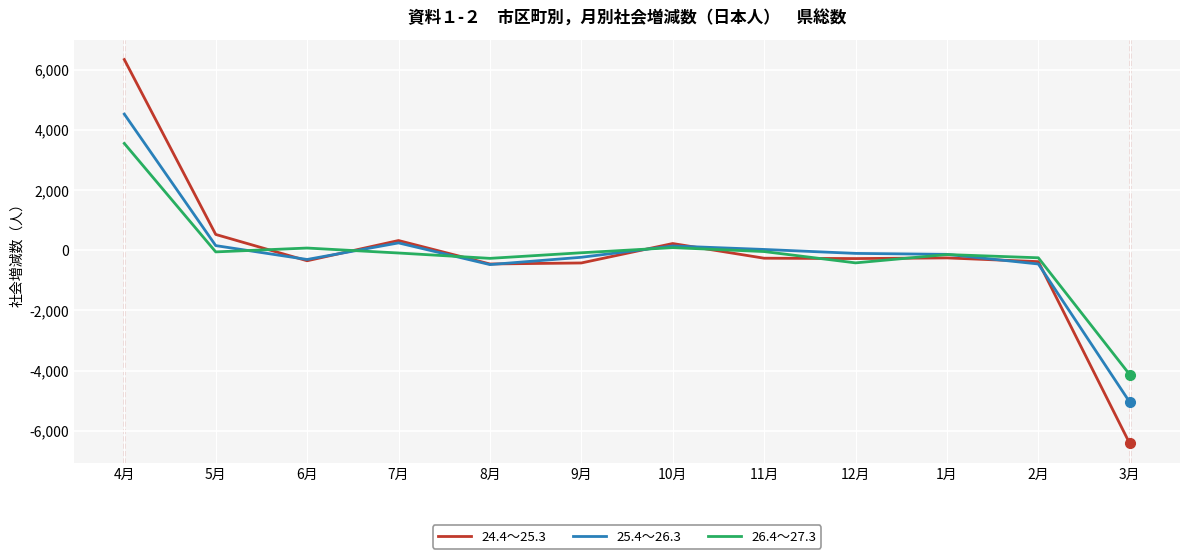

Which series has the widest spread of values?

24.4～25.3